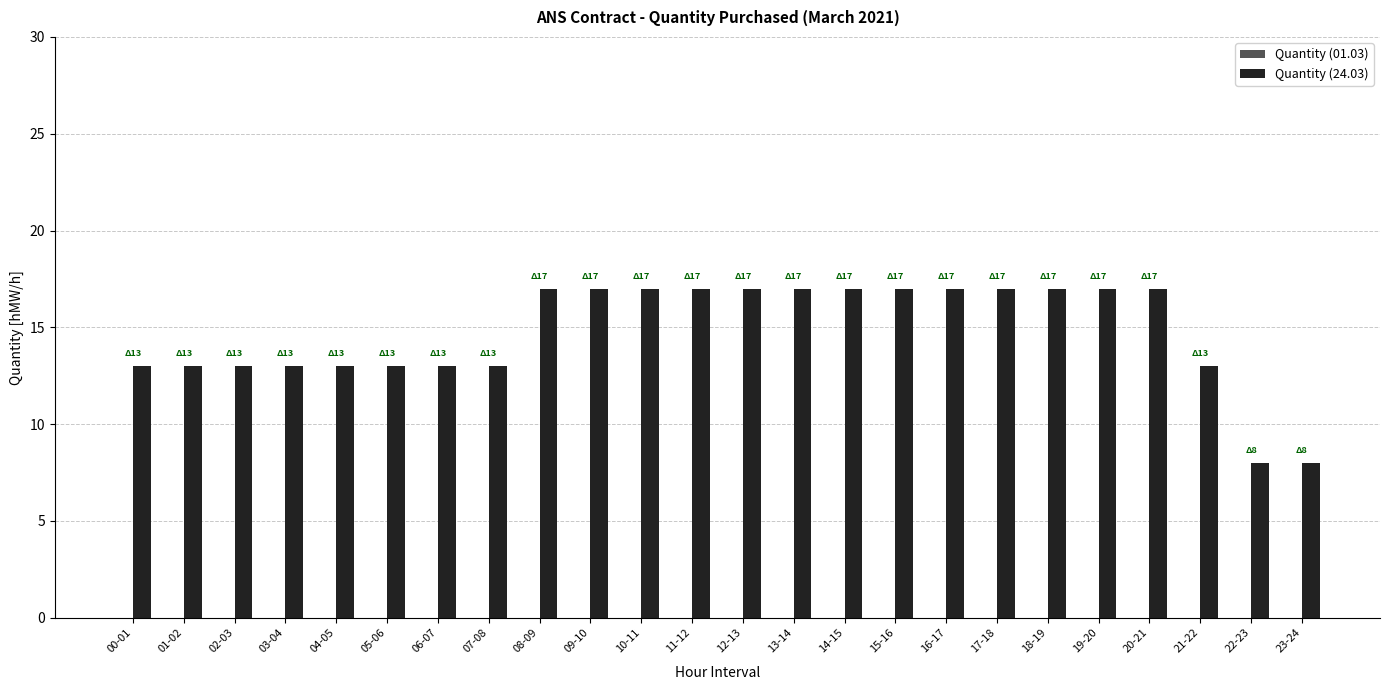

What is the maximum value shown in the chart?

17